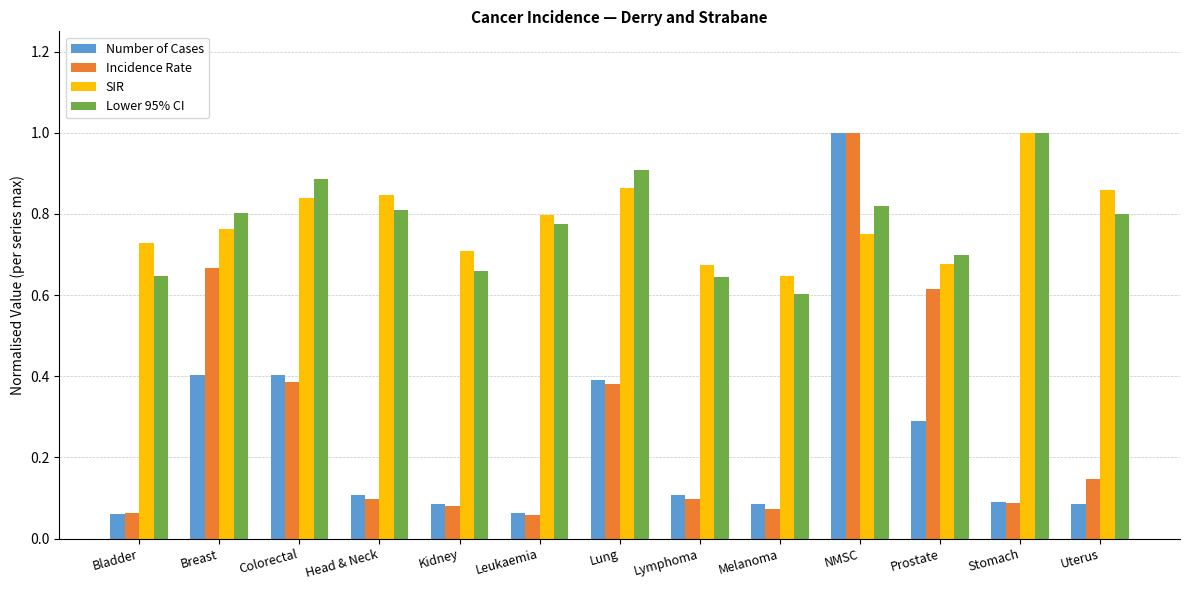

What are all the series names shown in the legend?

Number of Cases, Incidence Rate, SIR, Lower 95% CI